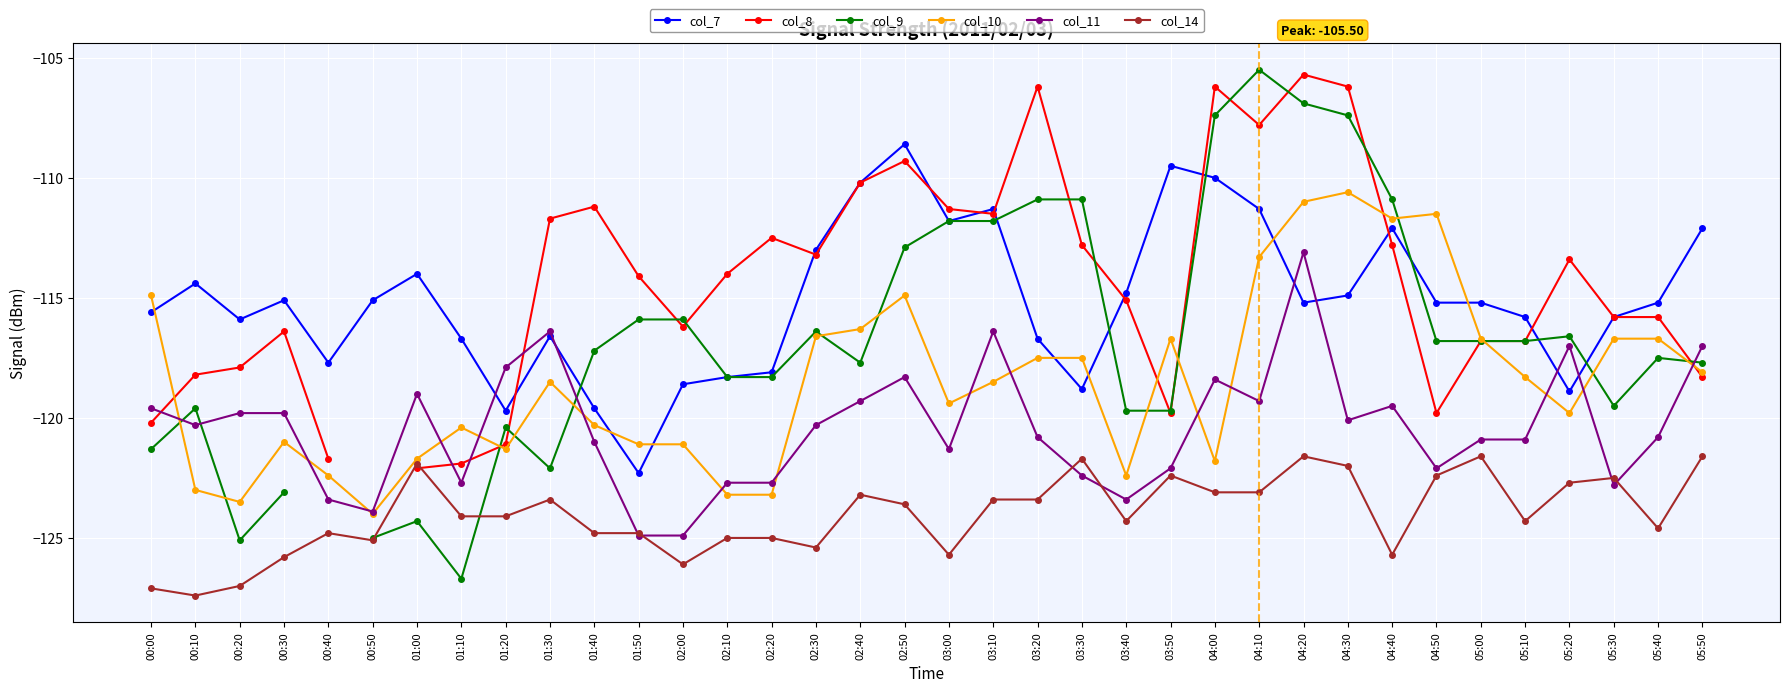

Which series has the largest total across all categories?

col_7